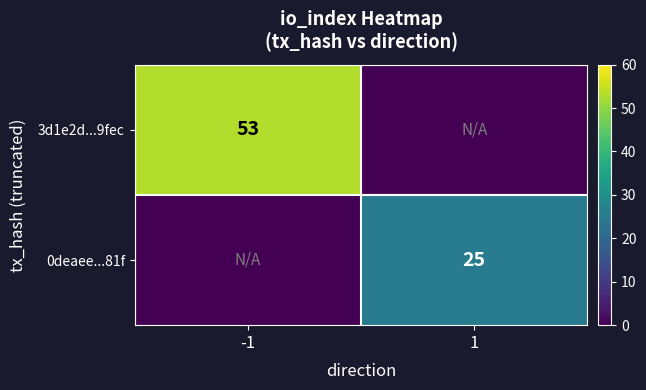

The value of 3d1e2d...9fec at -1 is 53. True or false?

True